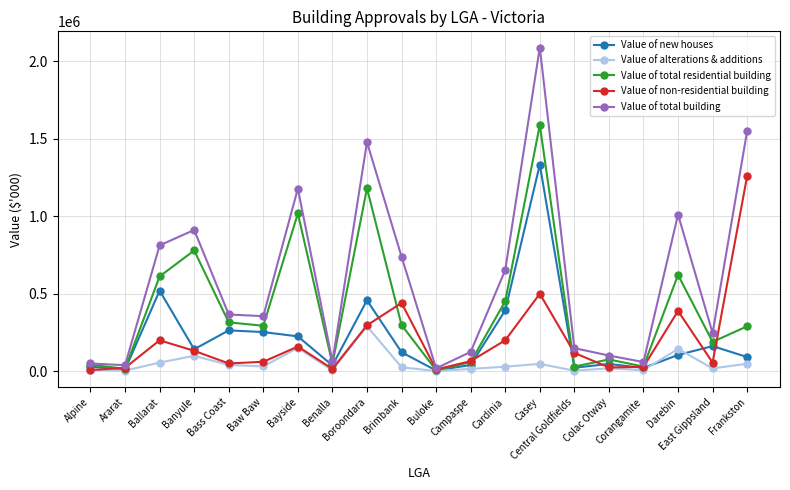

Which series has the largest total across all categories?

Value of total building